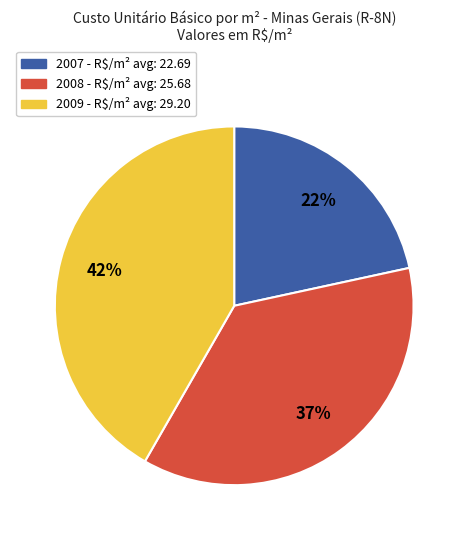

Count the number of slices in the pie.

3